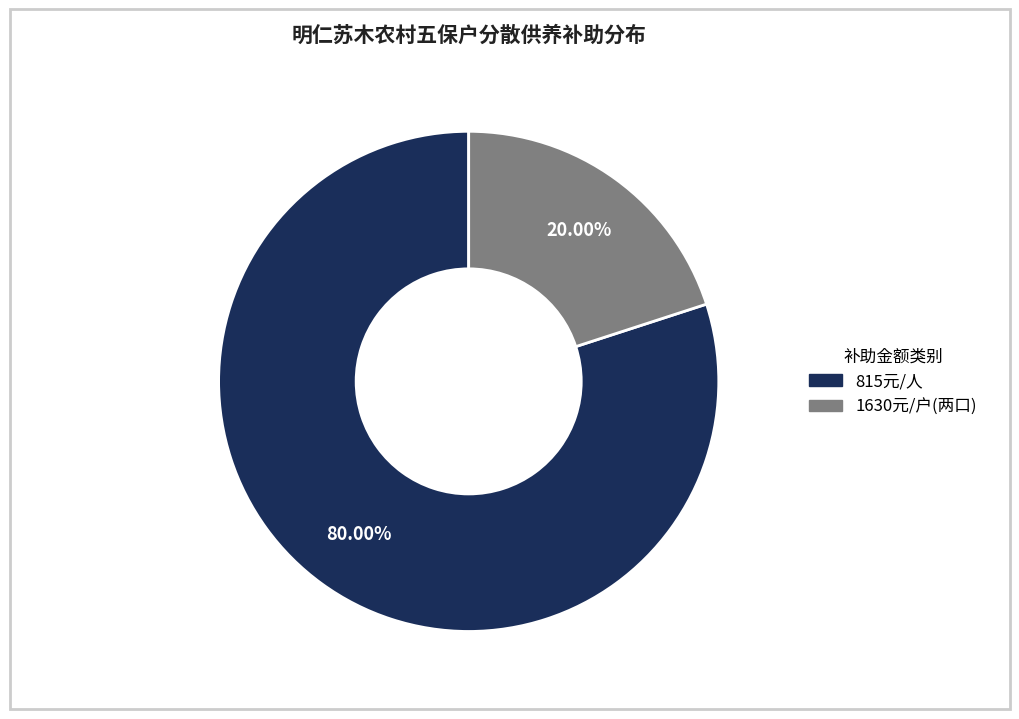

Is there a majority slice in this chart?

Yes